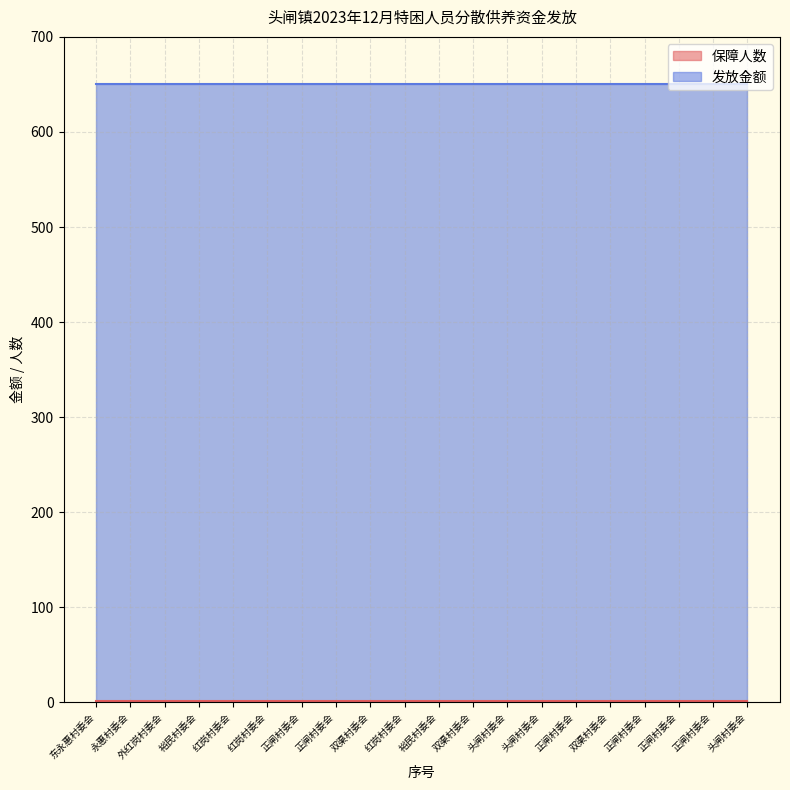

What is the difference between the highest and lowest values at 裕民村委会?

649